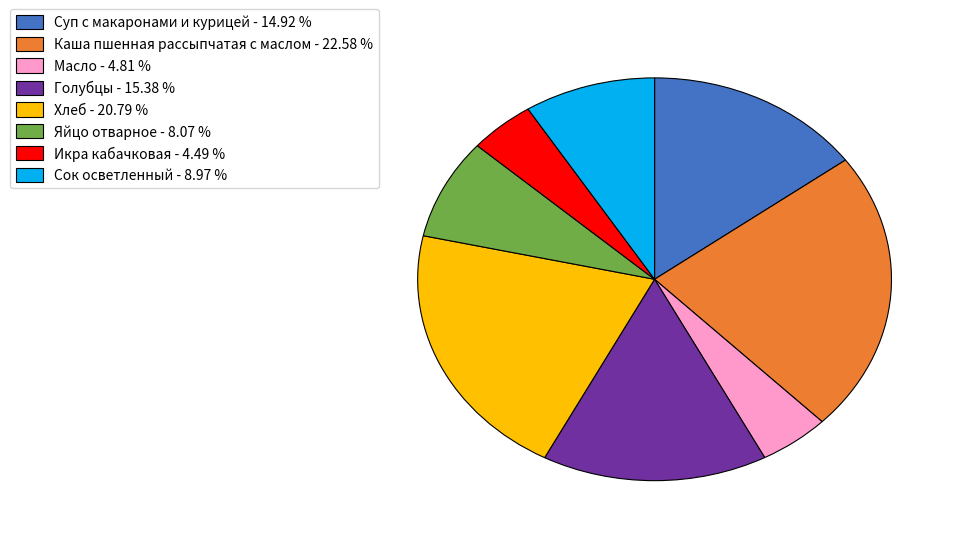

Count the number of slices in the pie.

8